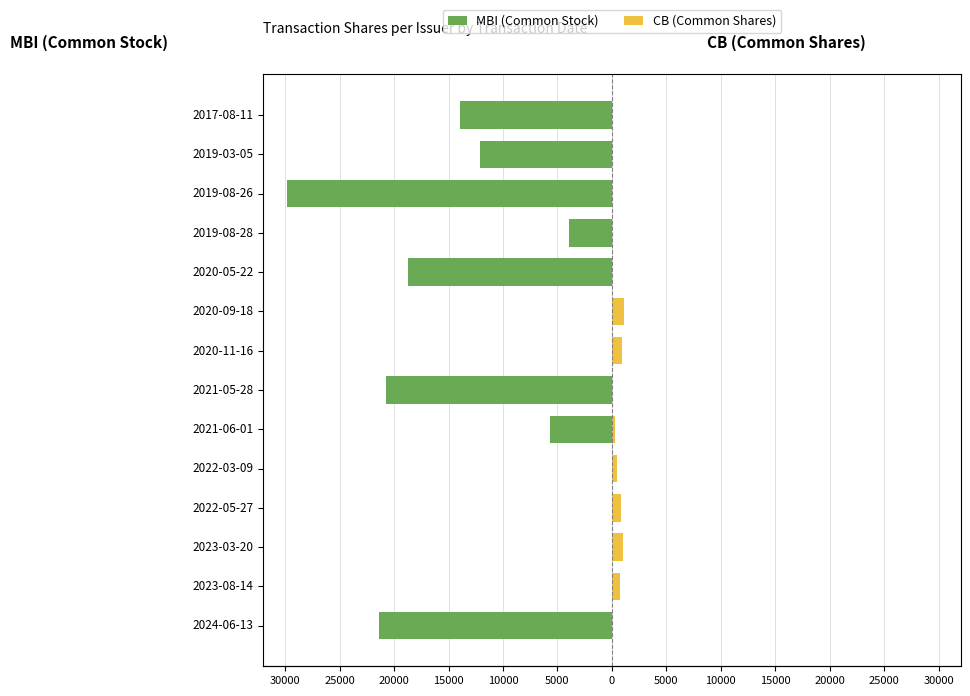

What are all the series names shown in the legend?

MBI (Common Stock), CB (Common Shares)